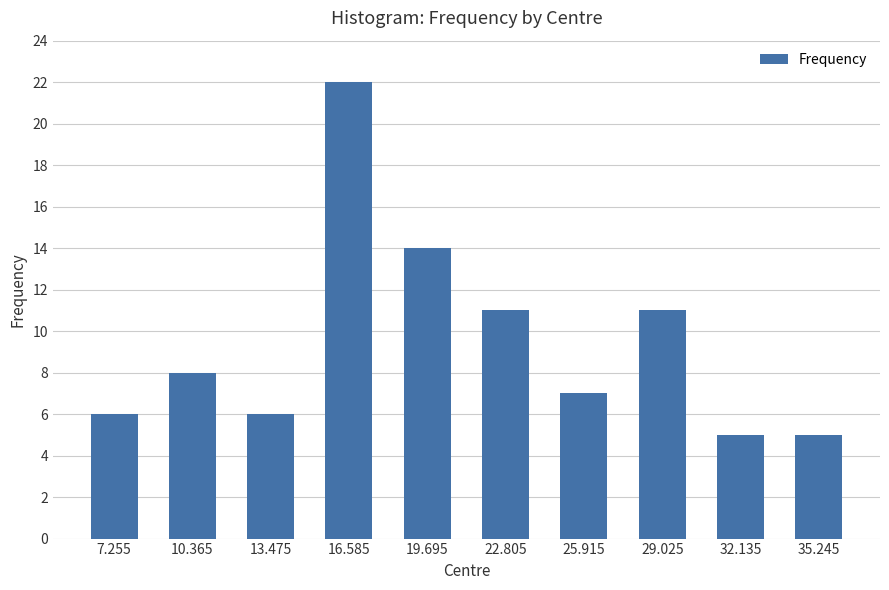

Is it true that the value at 19.695 is 14?

True